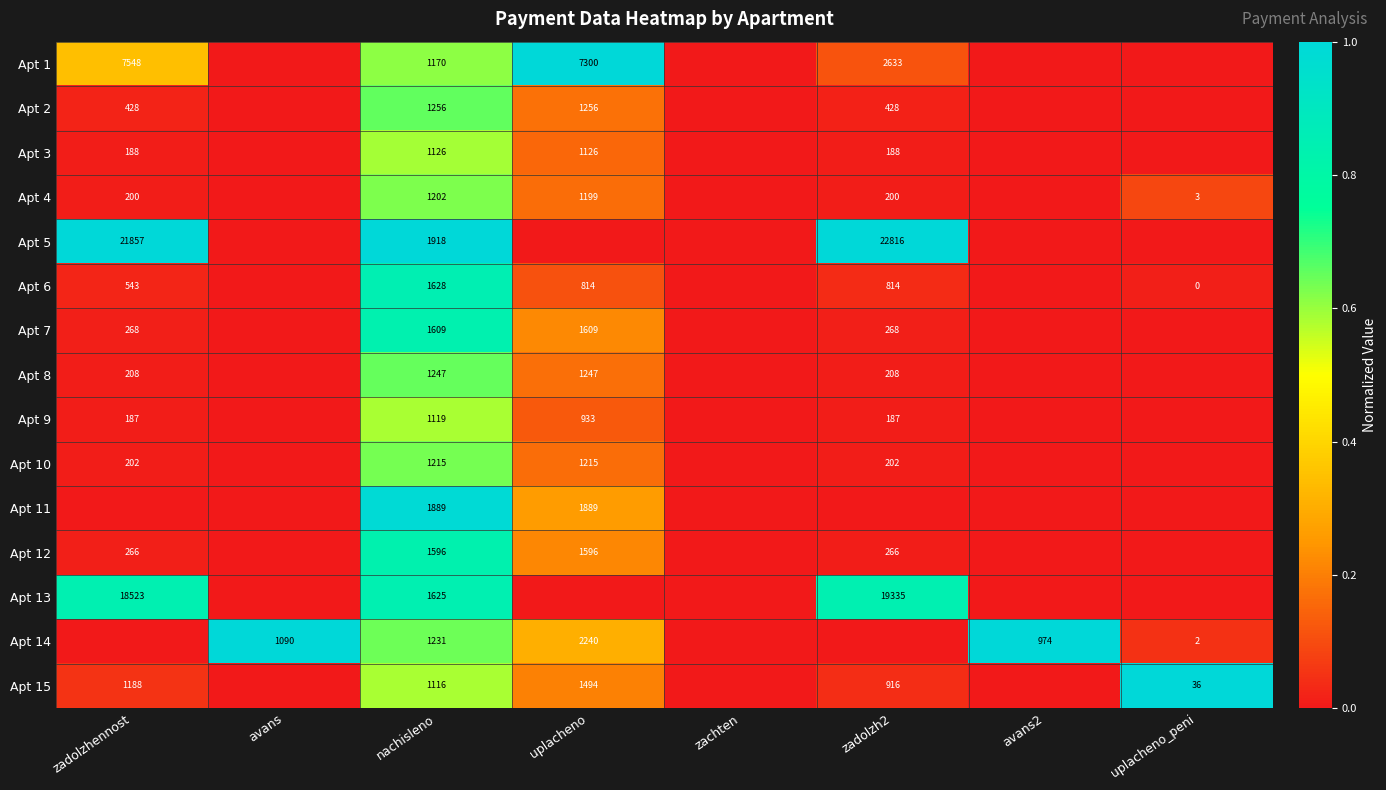

What is the sum of the Apt 6 values at uplacheno and zadolzhennost?

1357